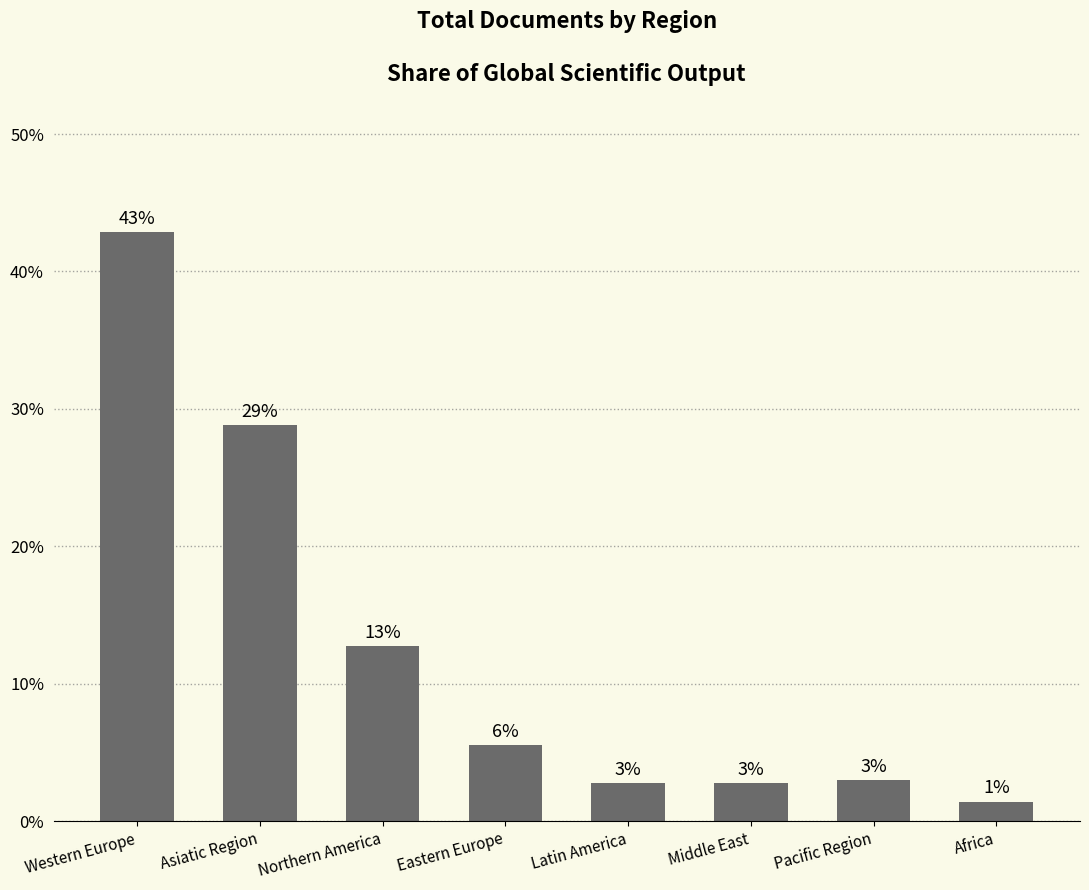

What is the approximate value at Pacific Region?

3.0